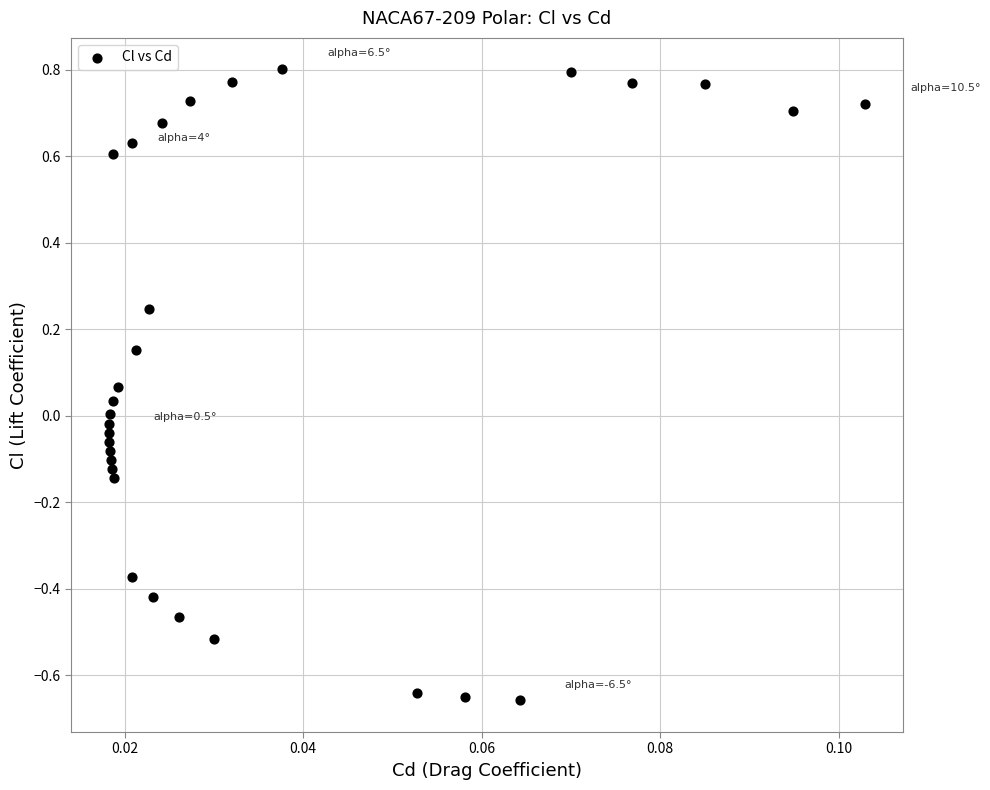

What is the range of Y values (max minus min)?

1.5